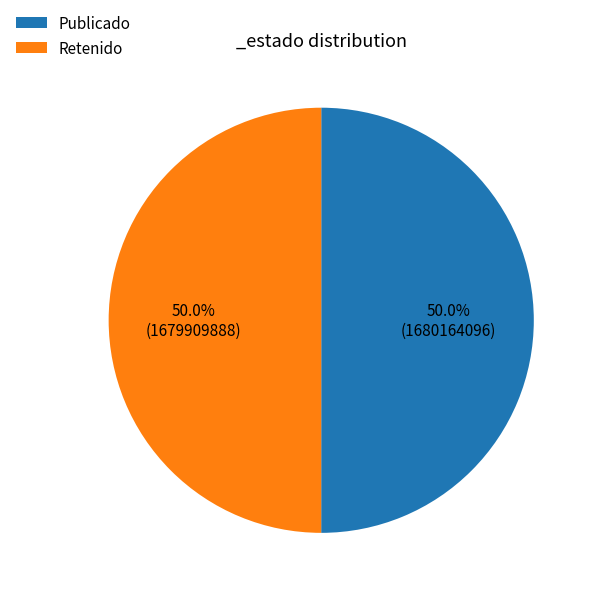

What percentage is NOT represented by Publicado?

50.0%